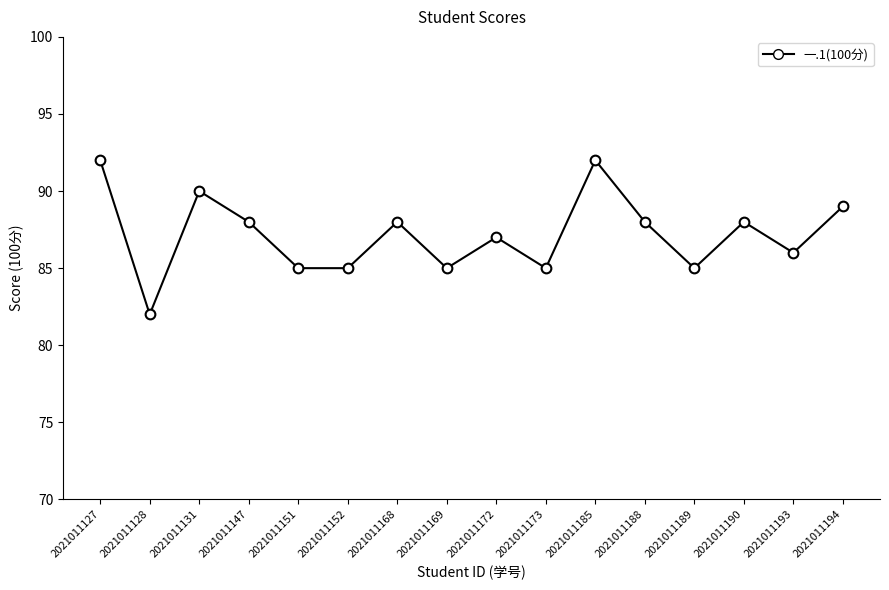

Is it true that the value at 2021011173 is 85?

True